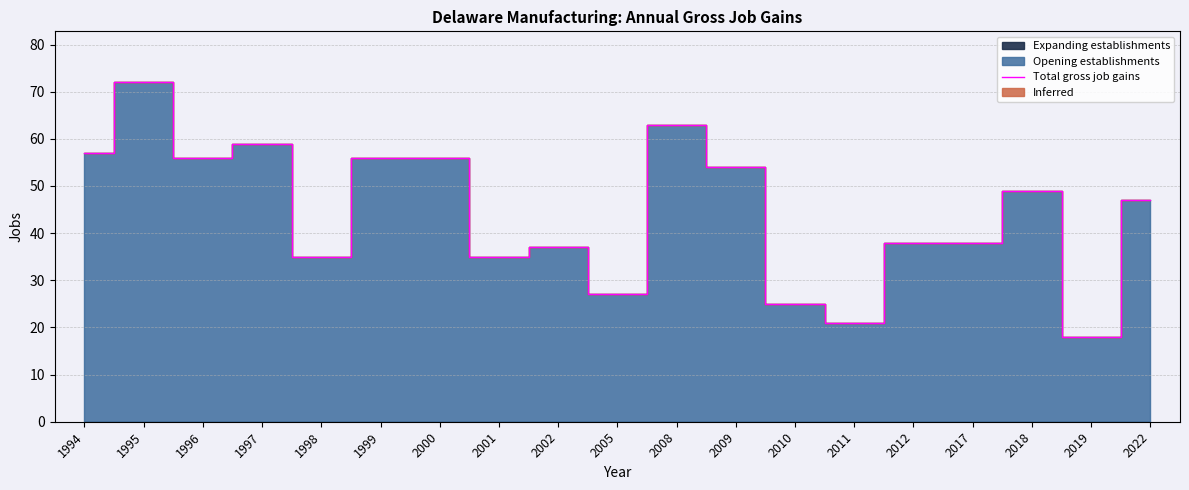

What is the sum of all values?

843